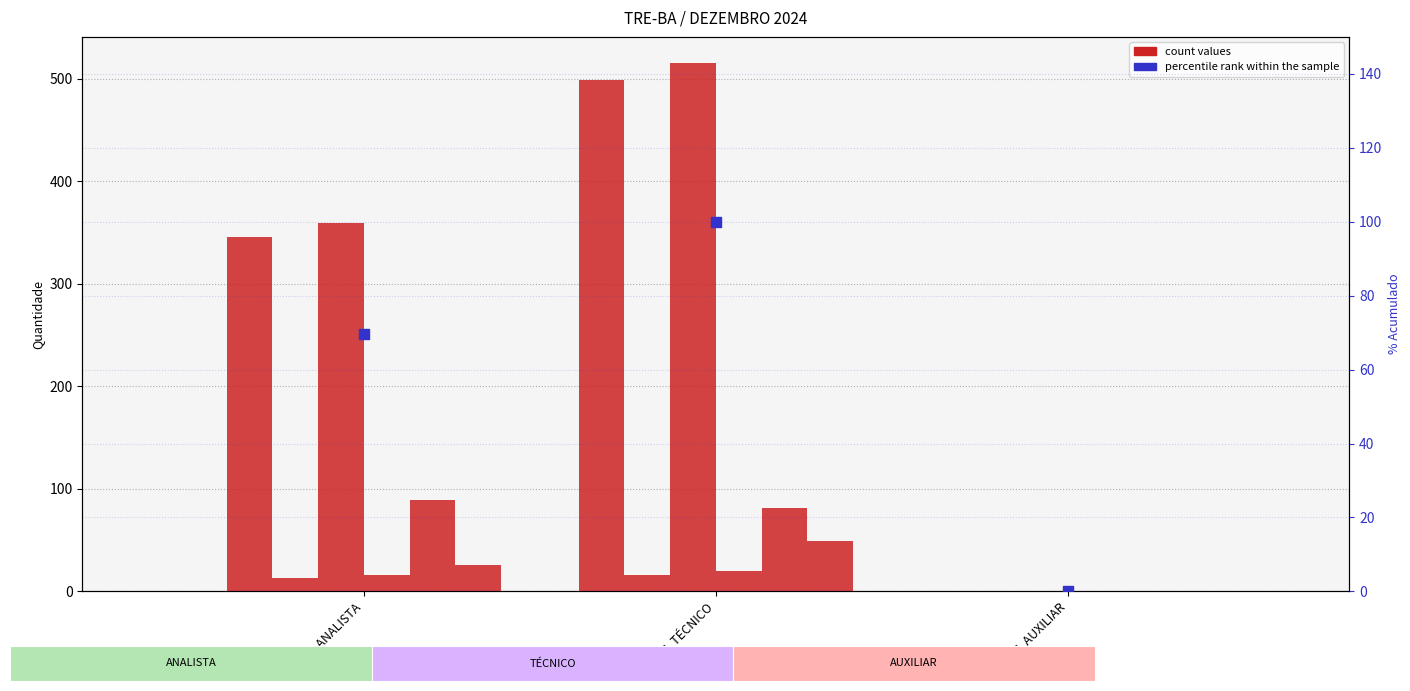

Which series contains the lowest Y value?

ESTÁVEIS